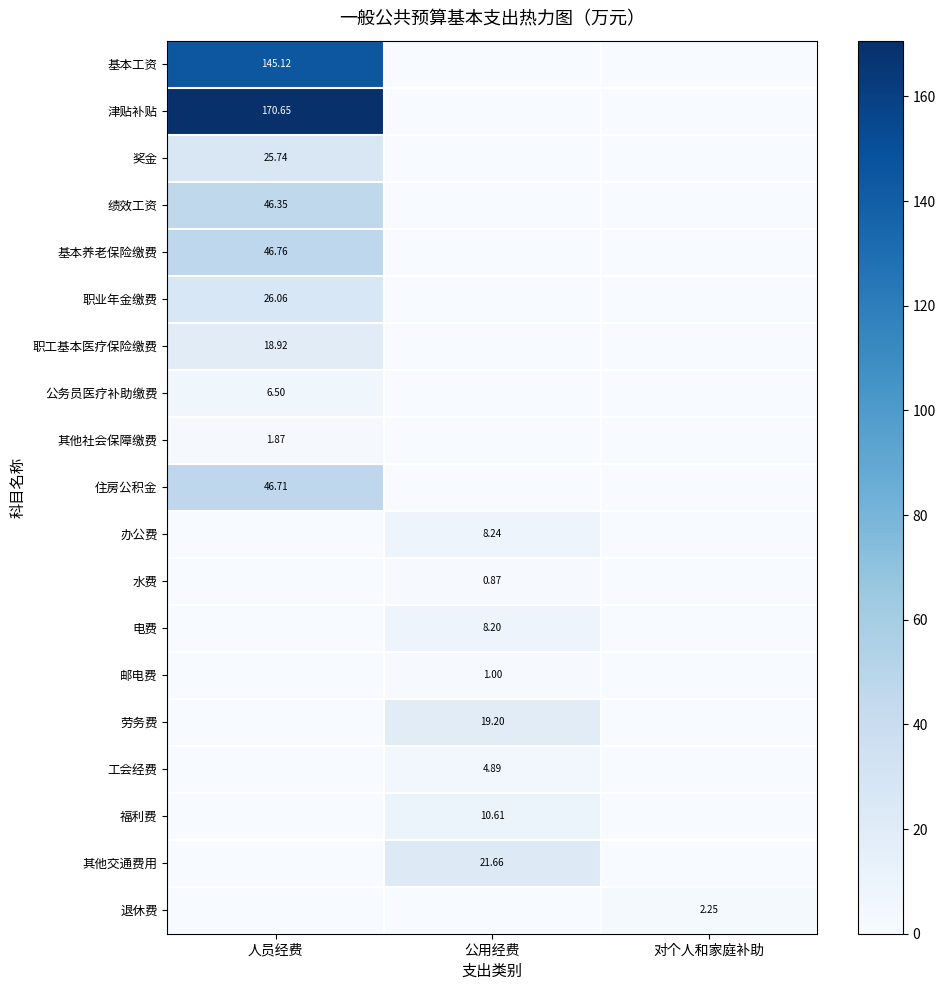

Is it true that 电费 equals 8.2 at 公用经费?

True